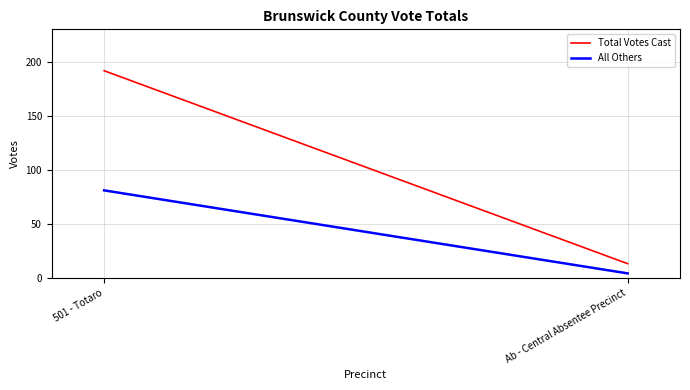

List the labels in order of All Others value, smallest first.

Ab - Central Absentee Precinct, 501 - Totaro